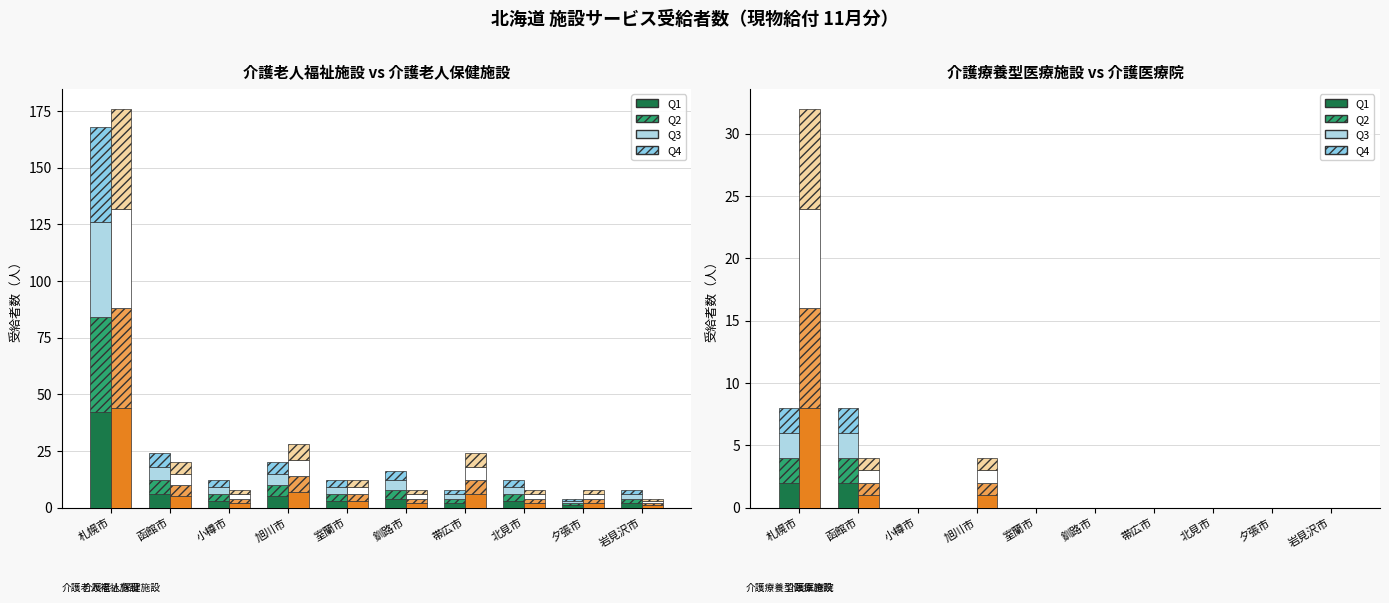

Between 室蘭市 and 旭川市, which is larger?

室蘭市